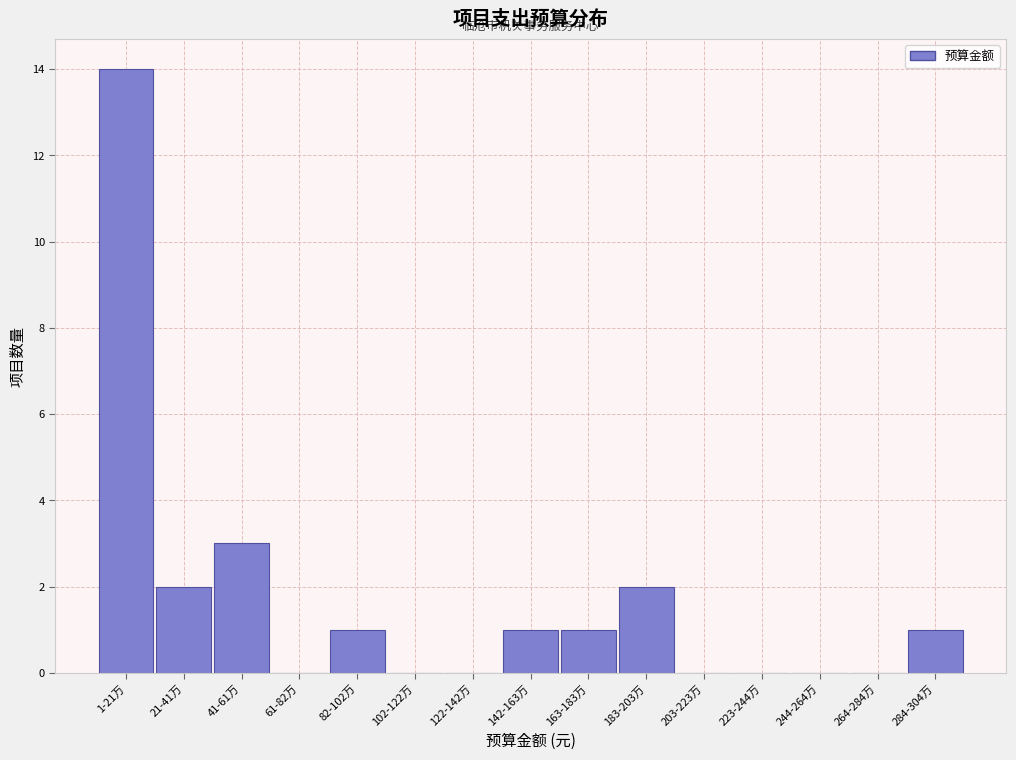

Reading right to left, transcribe all the data shown in this chart.

284-304万=1	264-284万=0	244-264万=0	223-244万=0	203-223万=0	183-203万=2	163-183万=1	142-163万=1	122-142万=0	102-122万=0	82-102万=1	61-82万=0	41-61万=3	21-41万=2	1-21万=14